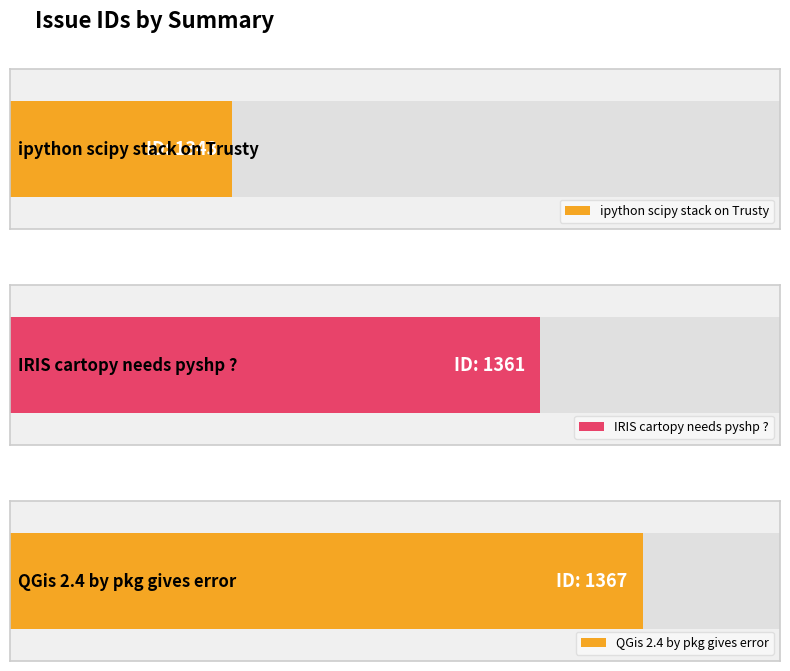

Rank the categories by value from lowest to highest.

ipython scipy stack on Trusty, IRIS cartopy needs pyshp ?, QGis 2.4 by pkg gives error